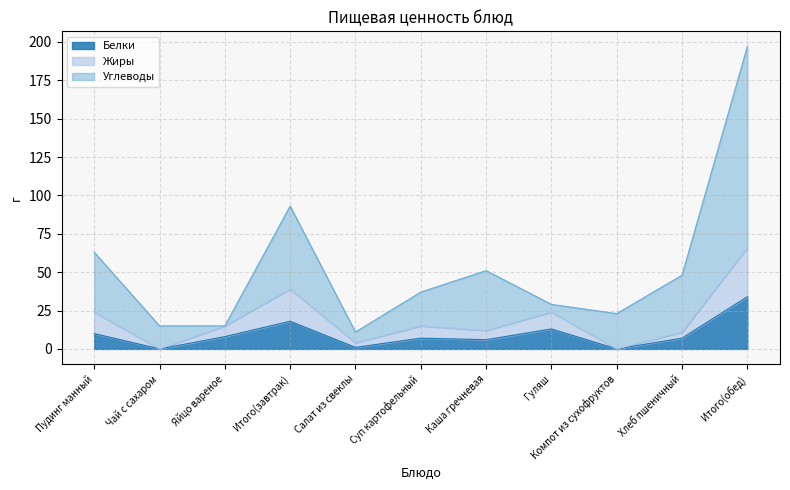

At how many categories does at least one series exceed 55?

3